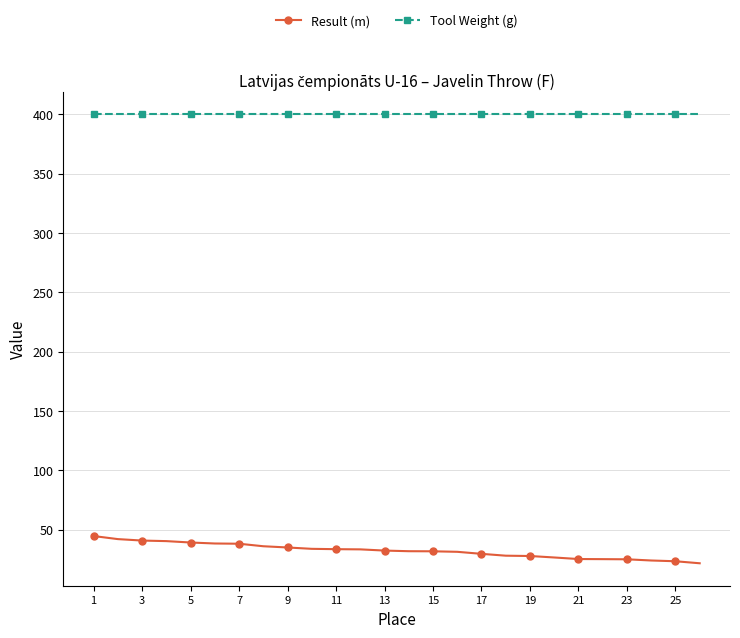

At how many categories does at least one series exceed 87?

26